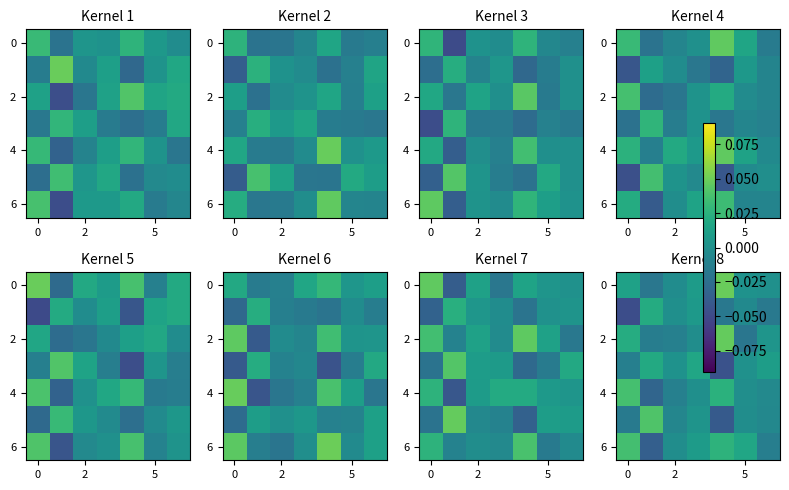

Which label corresponds to the largest value in the chart?

4